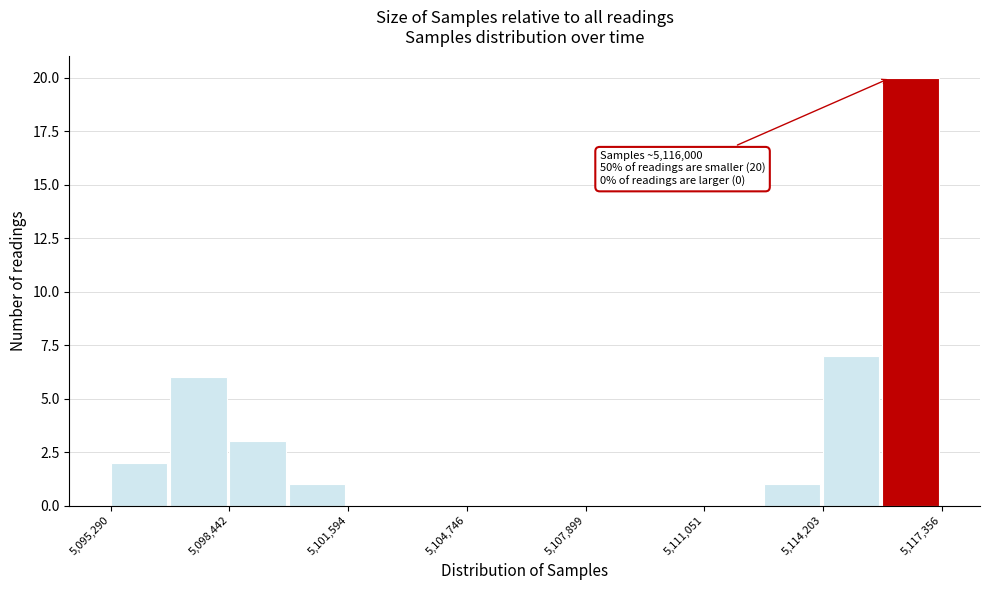

Read against the x-axis, roughly where is the centre of the tallest bar?

5116500